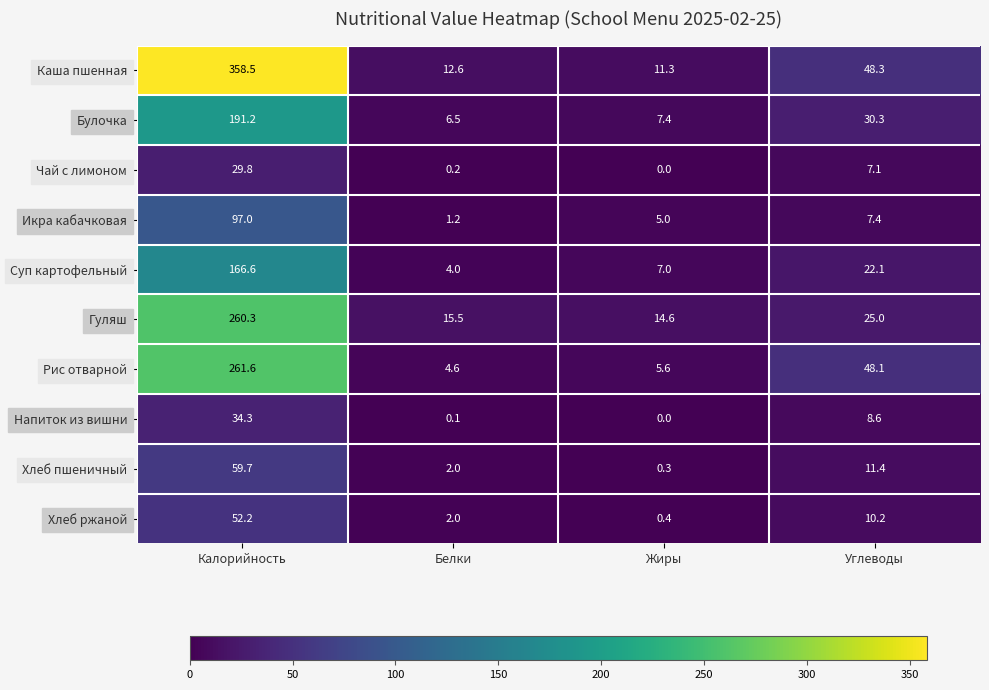

Which series has the widest spread of values?

Каша пшенная